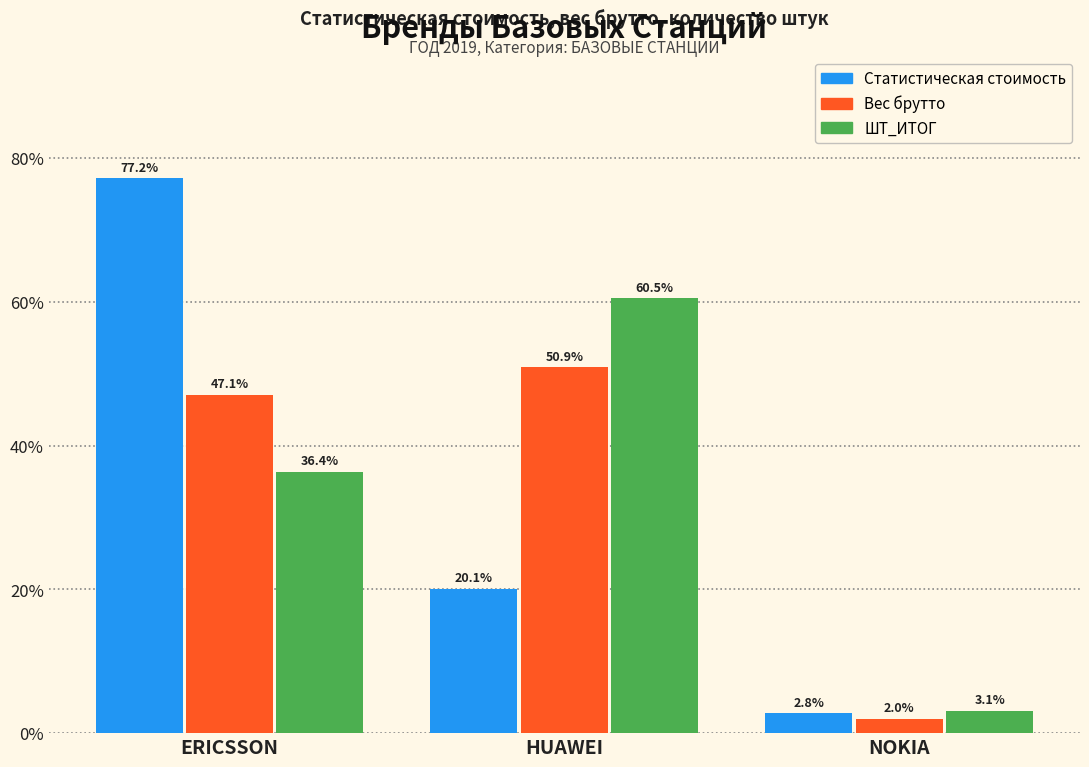

The value of Вес брутто at ERICSSON is 47.1. True or false?

True